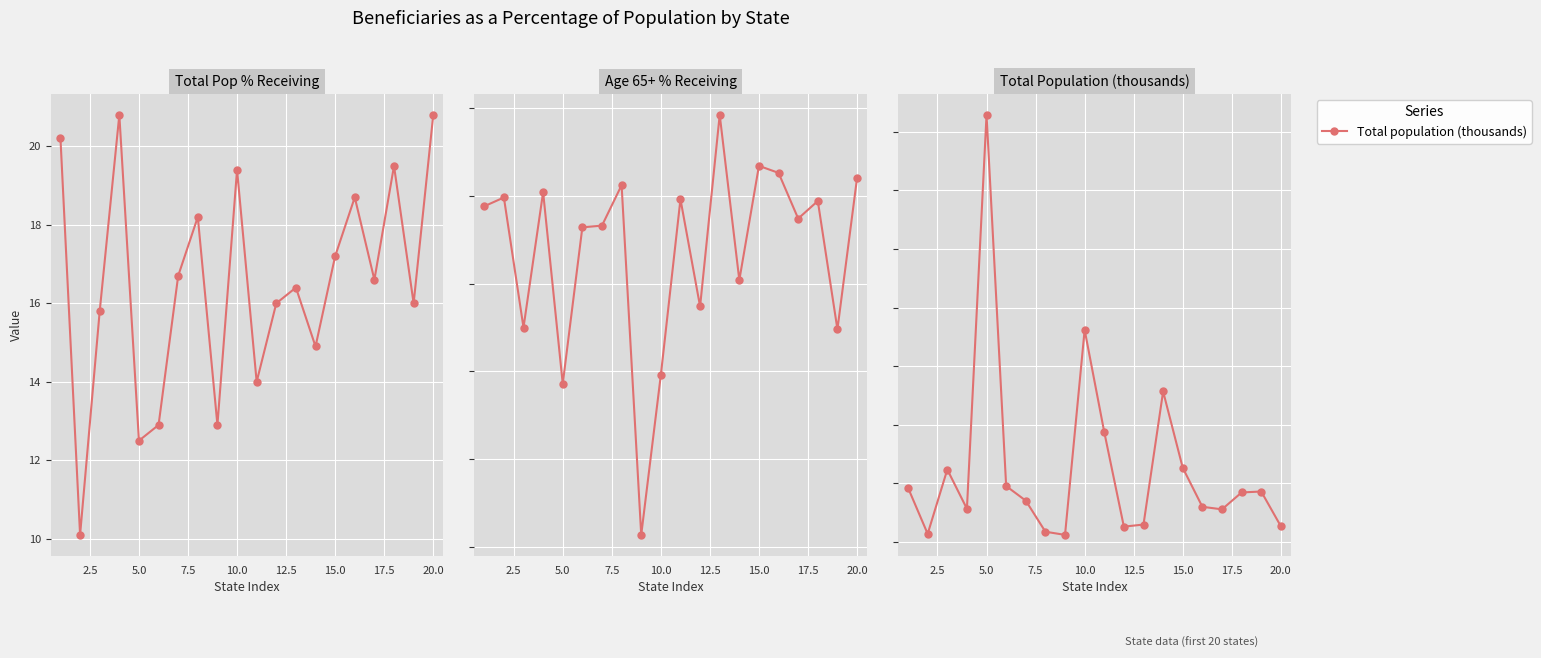

True or false: Total pop pct receiving benefits has more than 0 interior local peaks.

True